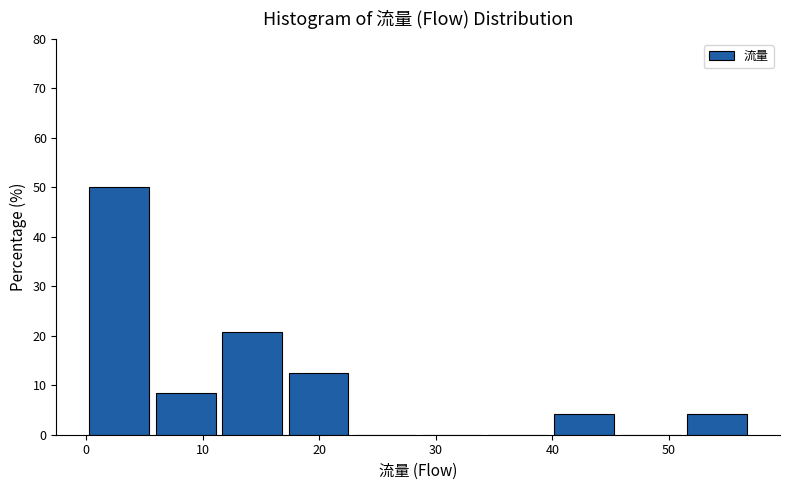

Over which range of the x-axis is the bar tallest?

0.0 to 5.7